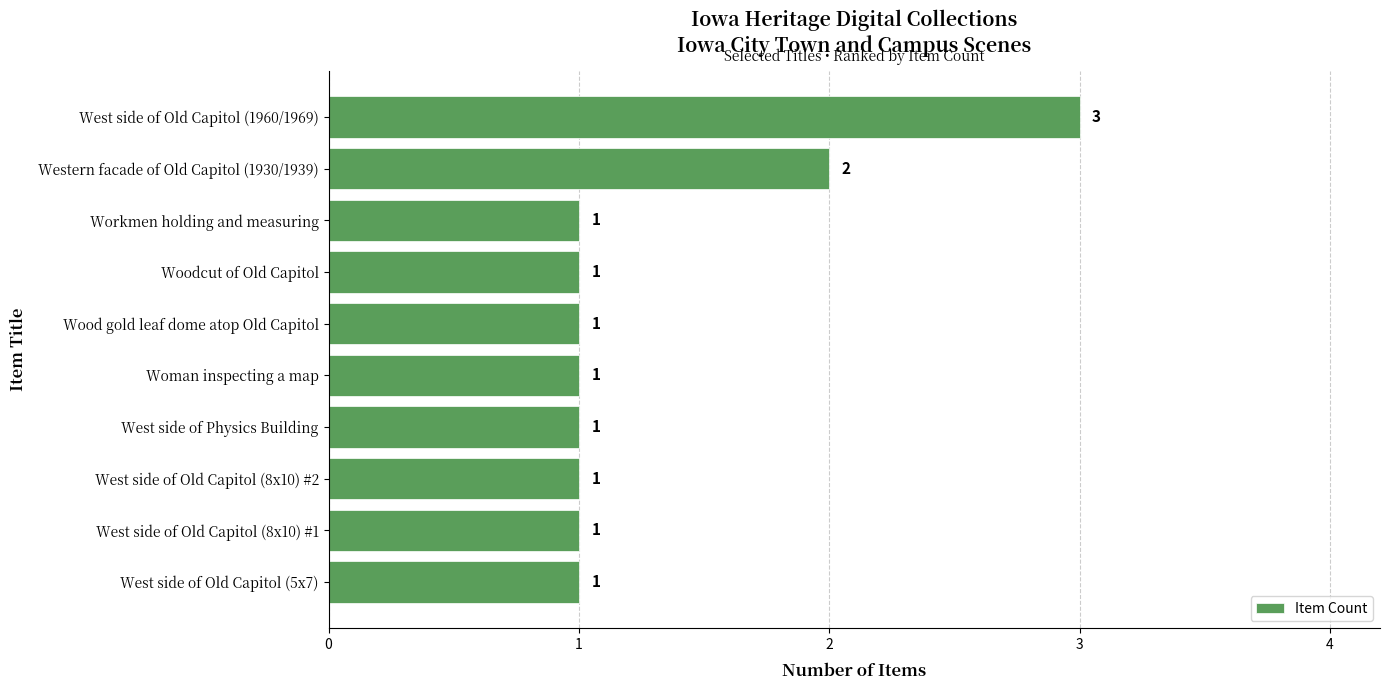

At which category does the chart reach its peak across all series?

West side of Old Capitol (1960/1969)